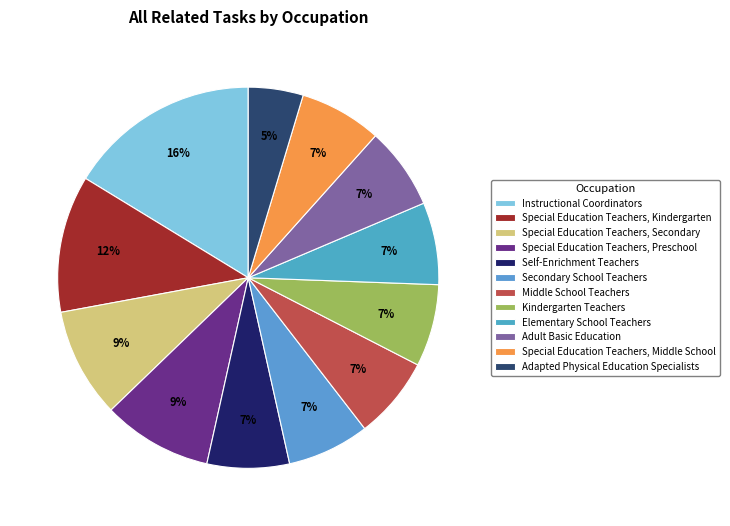

Combined, what portion of the pie is Adult Basic Education and Adapted Physical Education Specialists?

11.6%